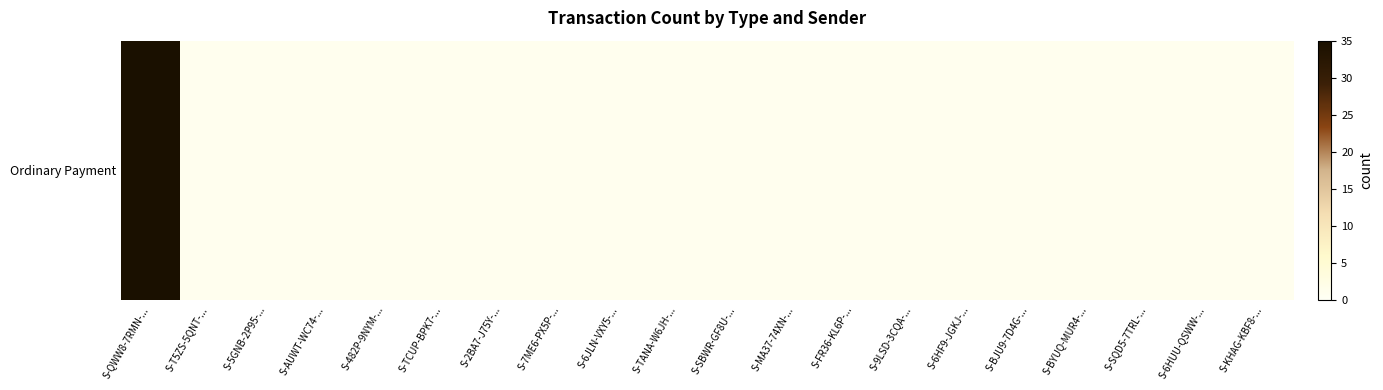

Rank the categories by value from highest to lowest.

S-QWW8-7RMN-..., S-T5ZS-5QNT-..., S-5GNB-2P95-..., S-AUWT-WC74-..., S-482P-9NYM-..., S-TCUP-BPK7-..., S-2BA7-J75Y-..., S-7ME6-PX5P-..., S-6JLN-VXY5-..., S-TANA-W6JH-..., S-SBWR-GF8U-..., S-MA37-74XN-..., S-FR36-KL6P-..., S-9LSD-3CQA-..., S-6HF9-JGKJ-..., S-BJU9-7D4G-..., S-BYUQ-MUR4-..., S-SQD5-7TRL-..., S-6HUU-QSWW-..., S-KHAG-KBF8-...